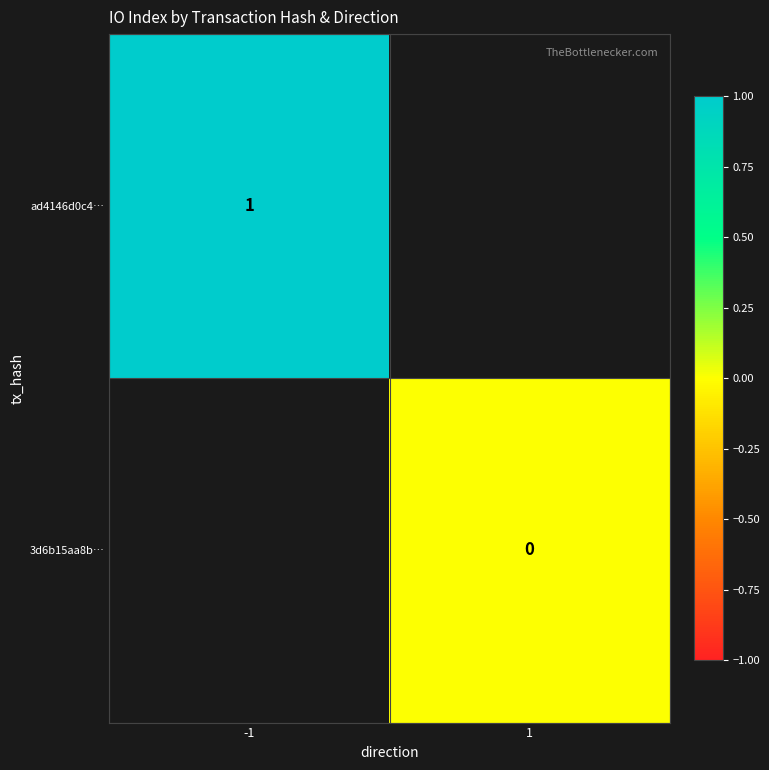

How many categories are shown in the chart?

2